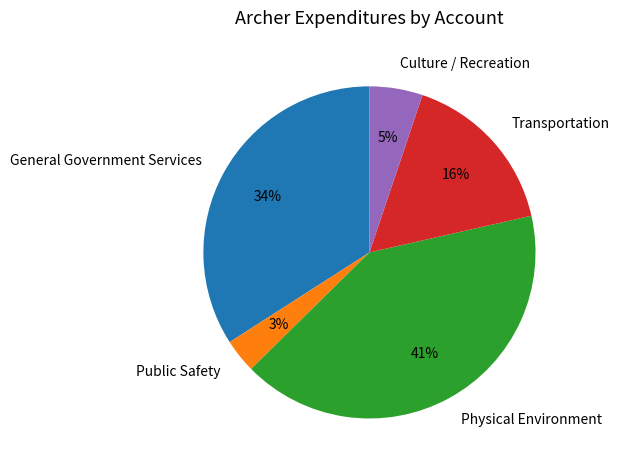

How many segments does this pie chart have?

5